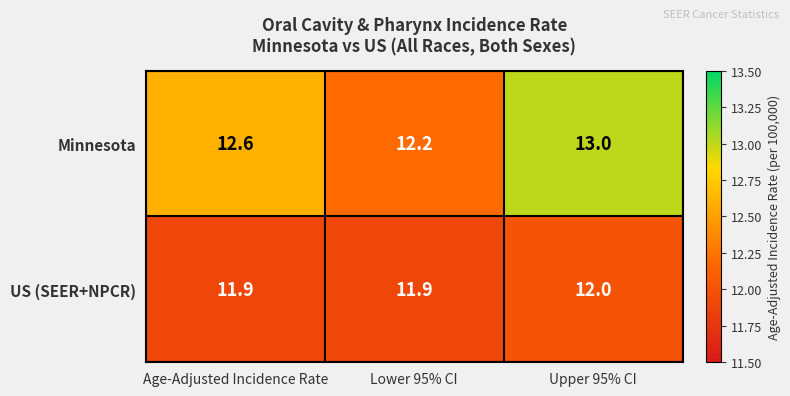

What is the average value of the US (SEER+NPCR) series?

11.9